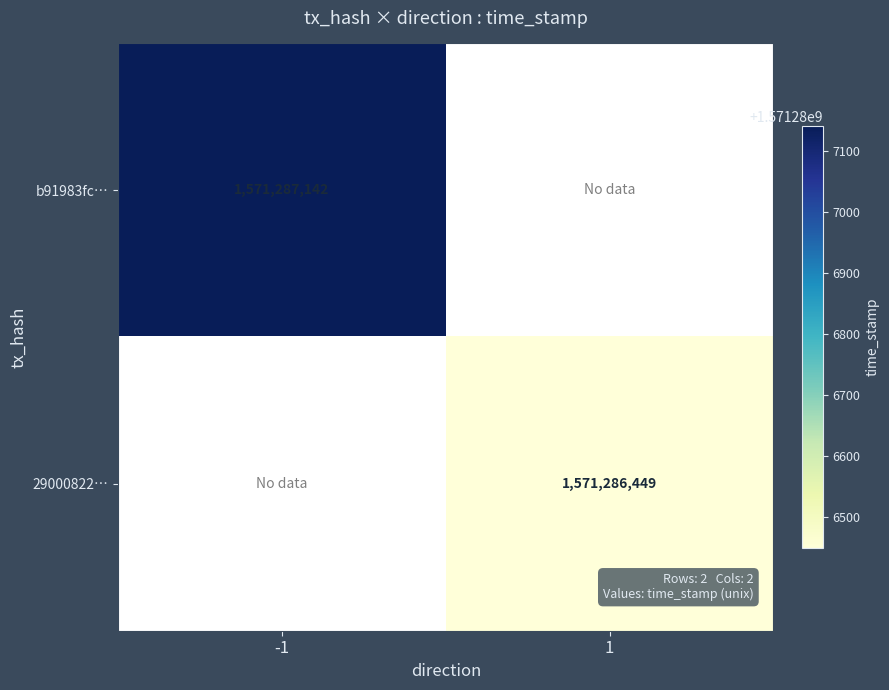

Reading left to right, transcribe all the data shown in this chart.

b91983fcac61ee9367121169cf351a2cfb5db00: direction=-1	time_stamp=1571287142
2900082287ac9b111862dcf1659a303d9b53836: direction=1	time_stamp=1571286449